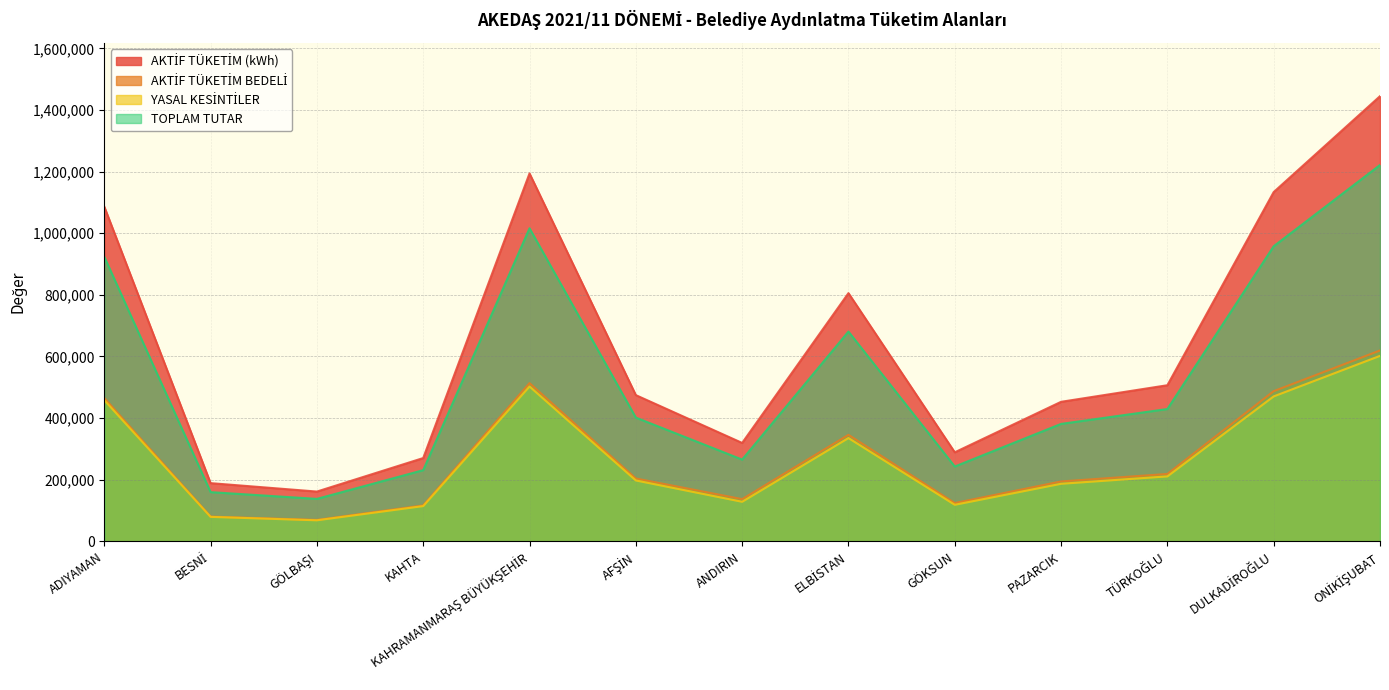

Which label corresponds to the largest value in the chart?

ONİKİŞUBAT